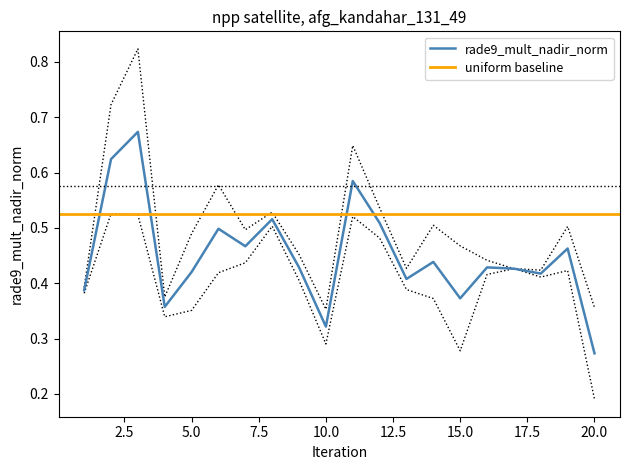

The value of uniform_baseline at 19 is 0.7. True or false?

False